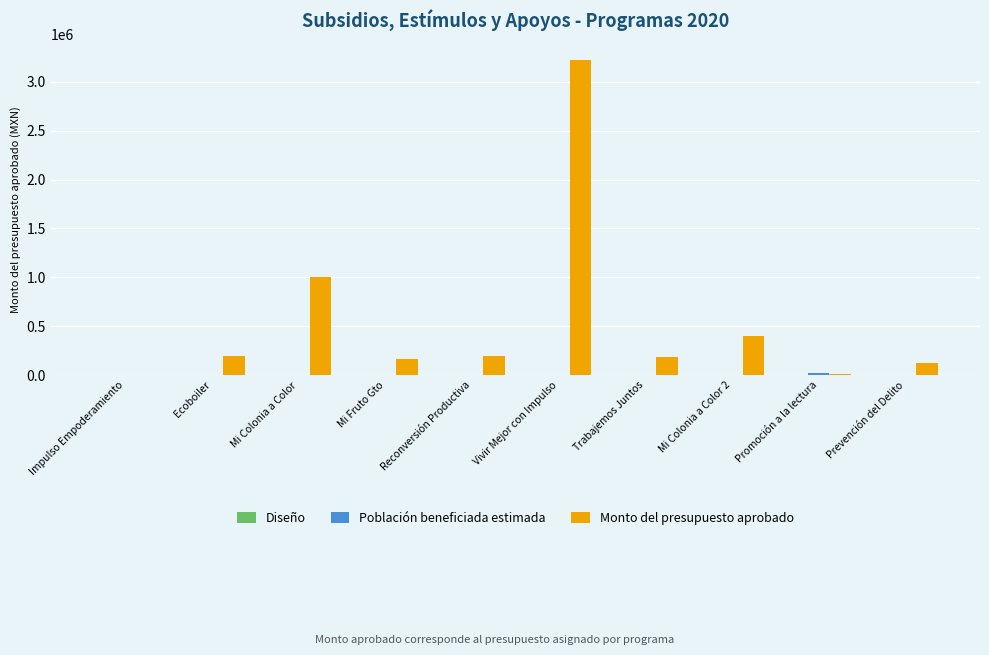

What is the sum of all Monto del presupuesto aprobado values?

5506544.0